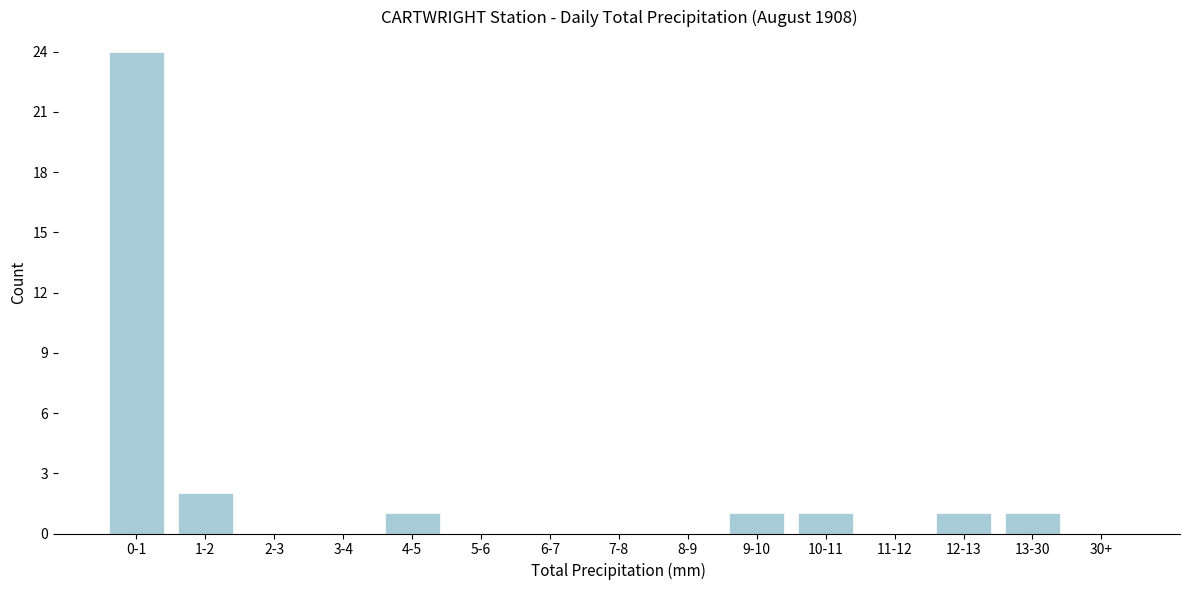

Reading left to right, transcribe all the data shown in this chart.

0-1=24	1-2=2	2-3=0	3-4=0	4-5=1	5-6=0	6-7=0	7-8=0	8-9=0	9-10=1	10-11=1	11-12=0	12-13=1	13-30=1	30+=0